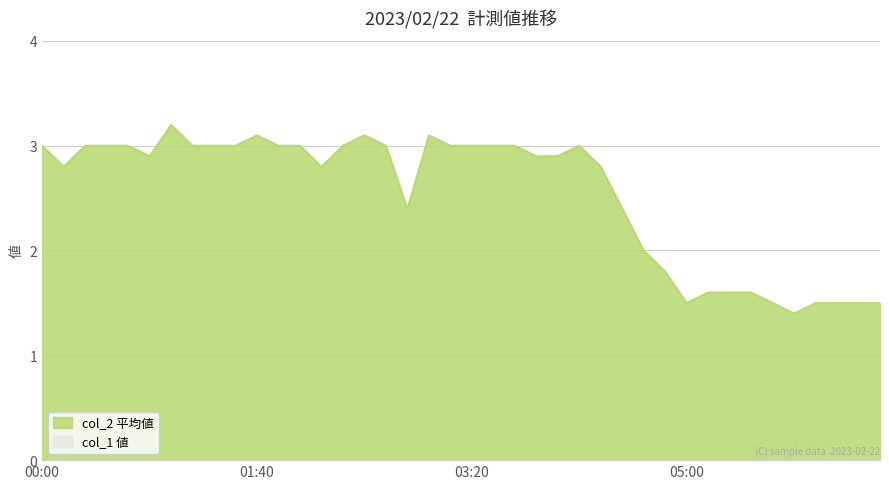

What is the label of the 22nd point from the right?

03:00